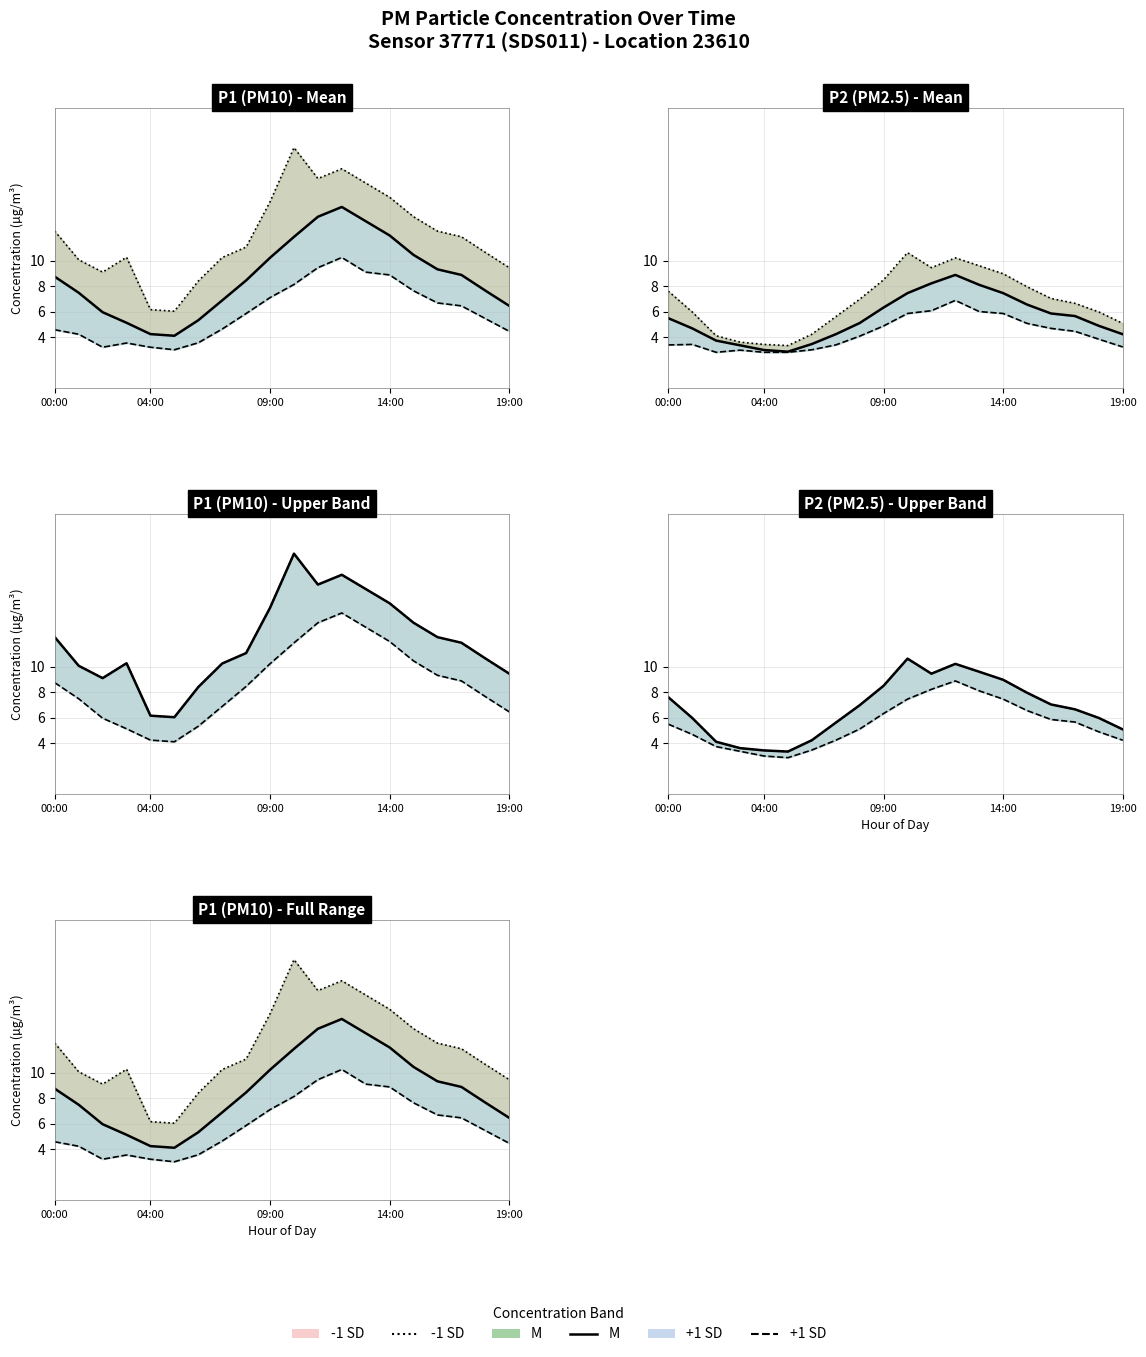

How many lines are shown in the chart?

3